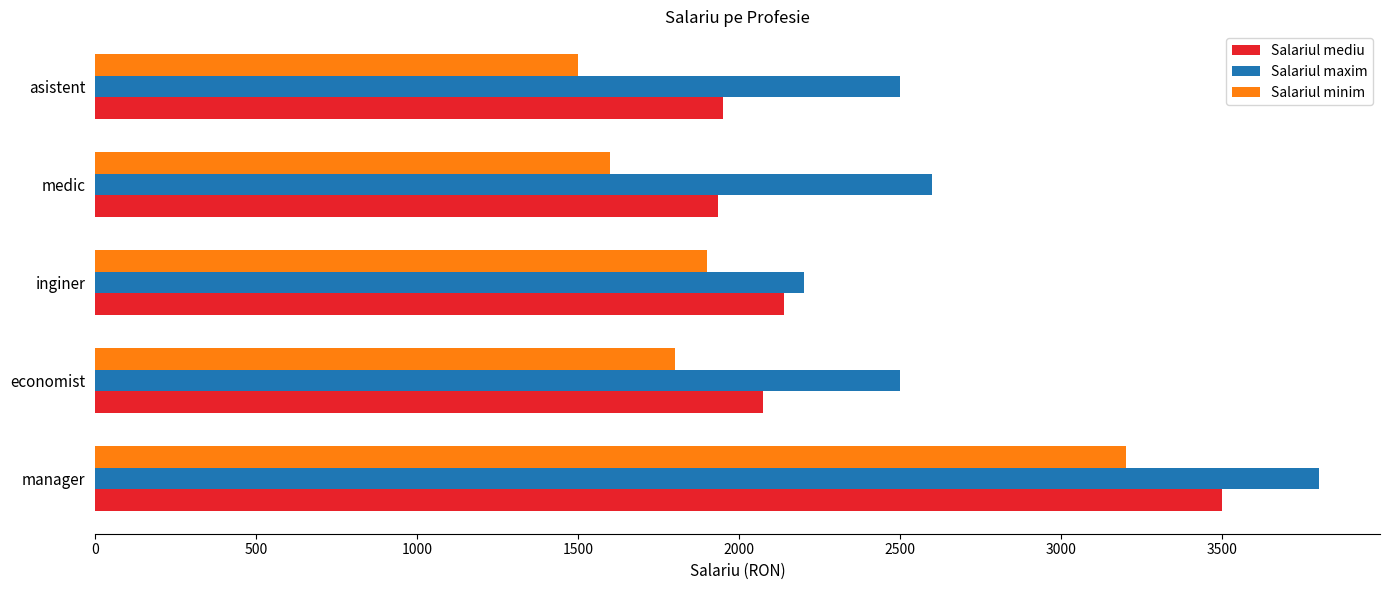

Is it true that Salariul minim equals 1900.0 at inginer?

True